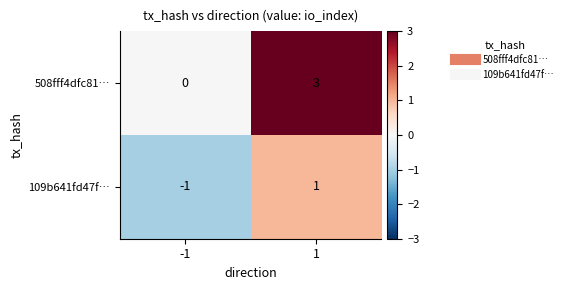

The value of 109b641fd47f… at 1 is 1. True or false?

True